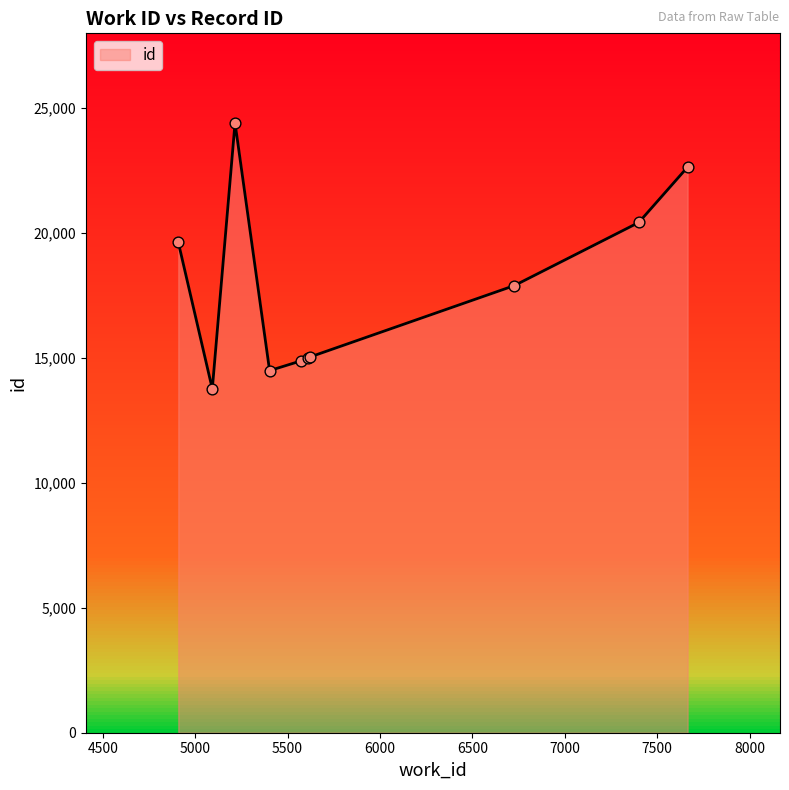

What is the ratio of the value at 7665 to the value at 5403?

1.6